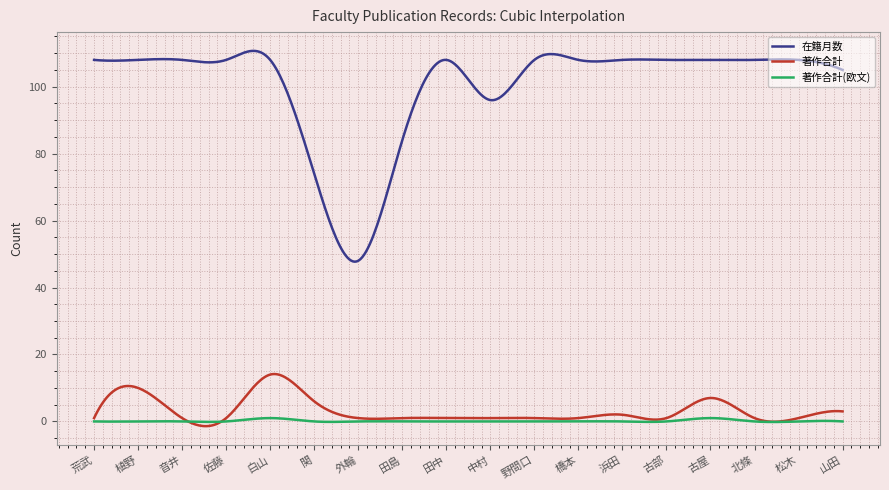

True or false: 著作合計(欧文) and 在籍月数 cross at least once.

False